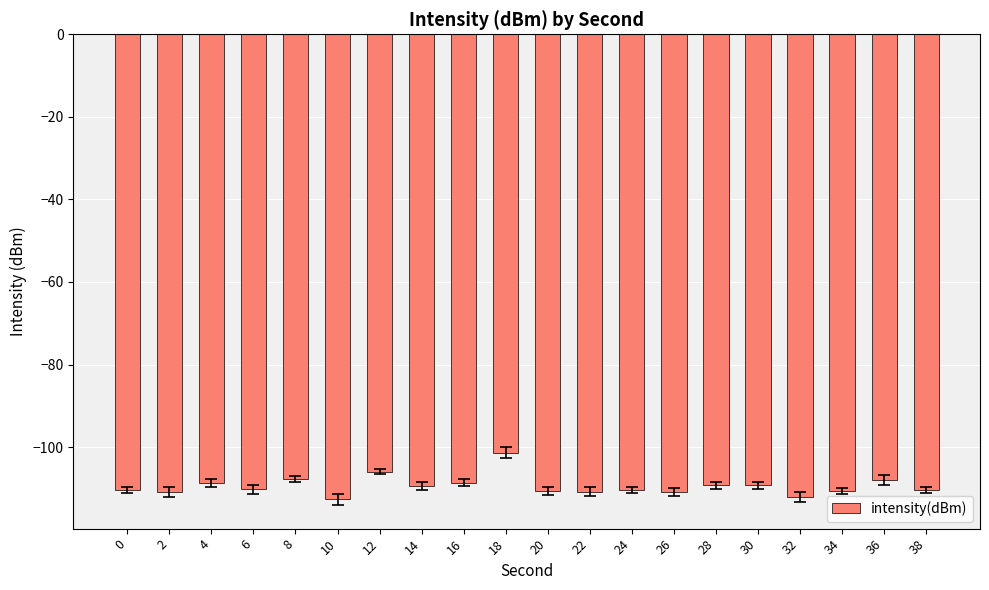

Which has a higher value, 24 or 32?

24